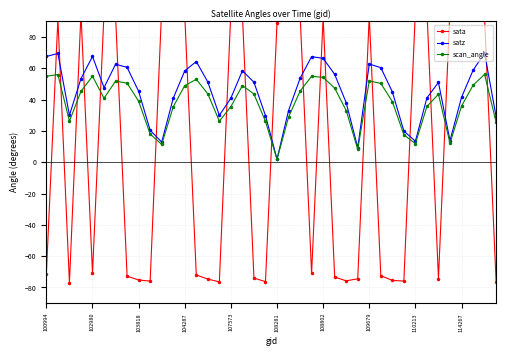

The satz series shows 62.8 at 109679. True or false?

True